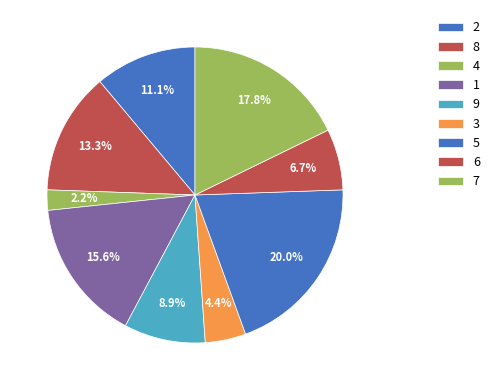

Count the number of slices in the pie.

9